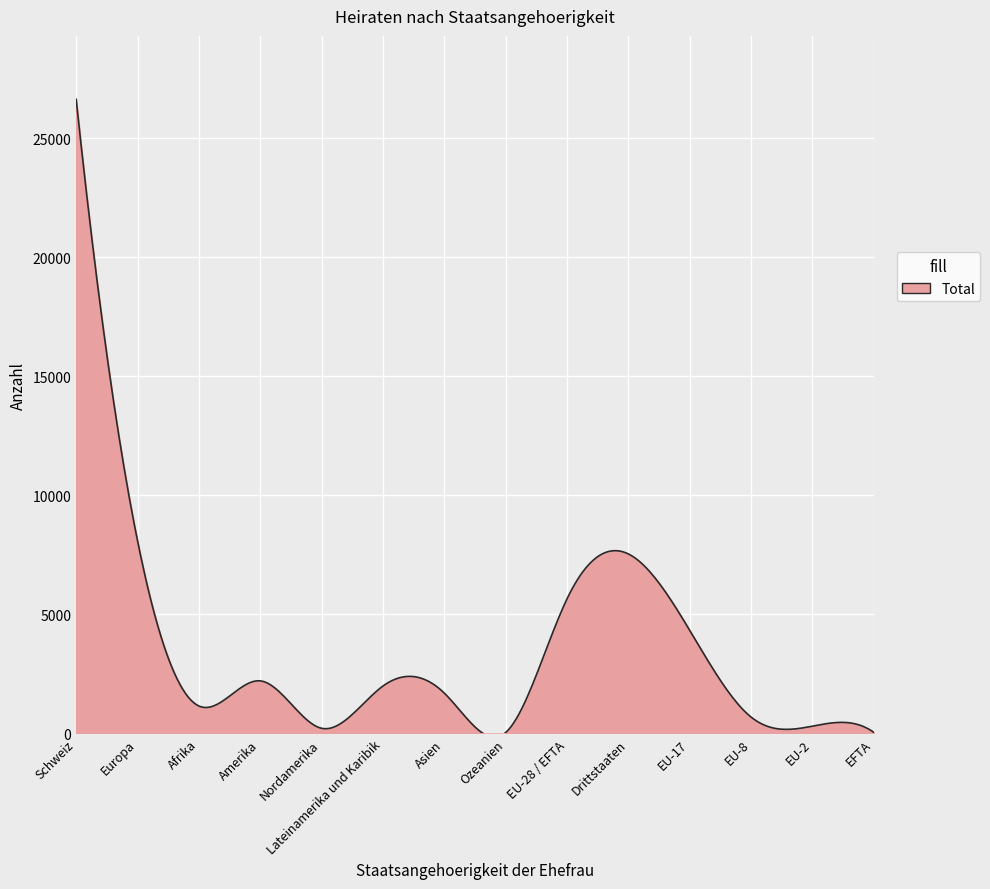

How many lines are shown in the chart?

1